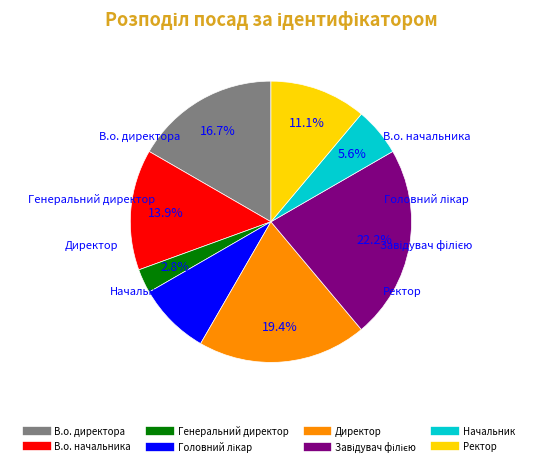

How many segments does this pie chart have?

8